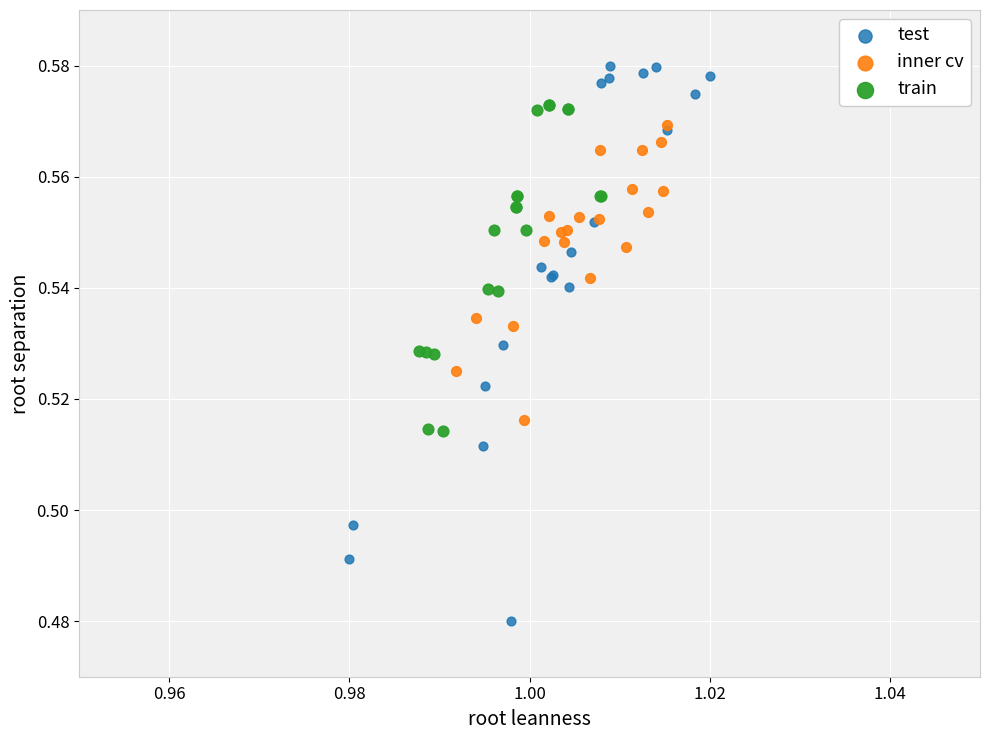

Which series contains the lowest Y value?

test